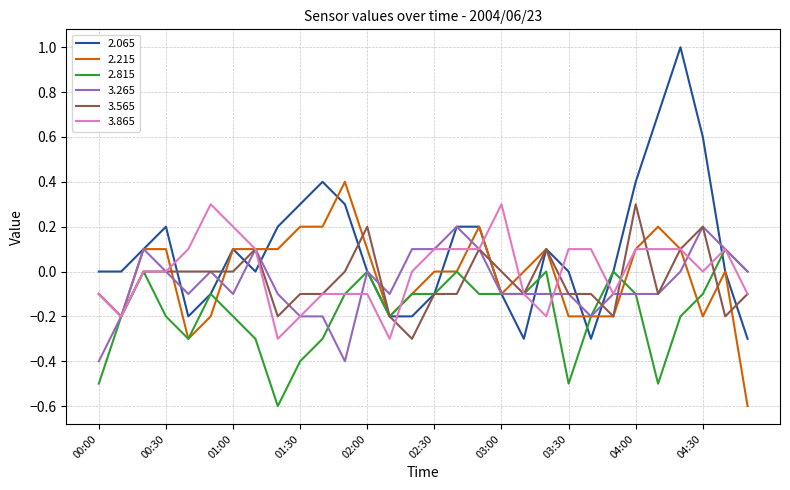

What is the difference between the maximum and minimum values in the 3.565 series?

0.6